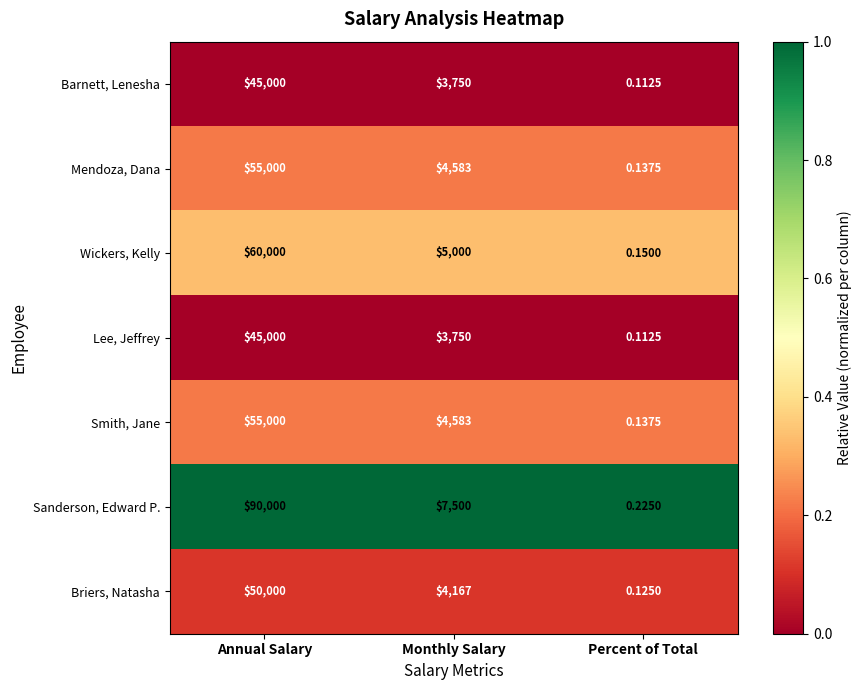

Which series has the largest total across all categories?

Sanderson, Edward P.